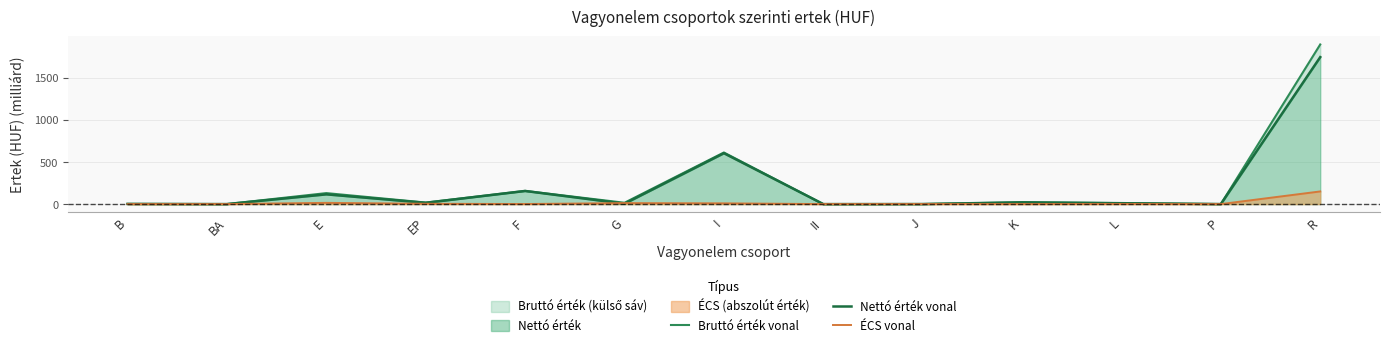

Rank the categories by Bruttó érték vonal value from highest to lowest.

R, I, F, E, K, EP, G, L, B, J, P, BA, II